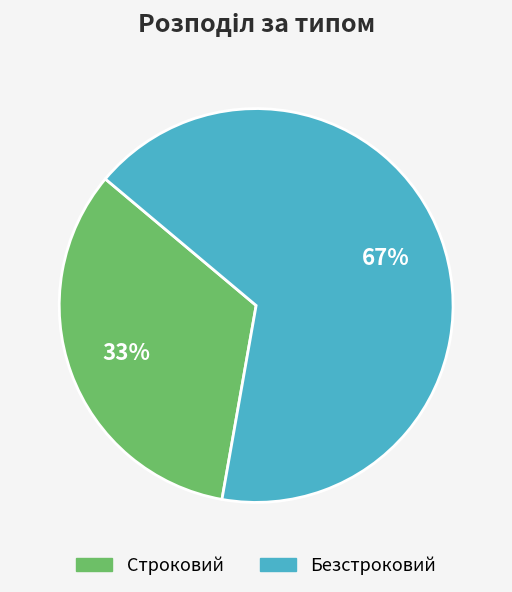

Does Строковий represent more than half of the total?

No